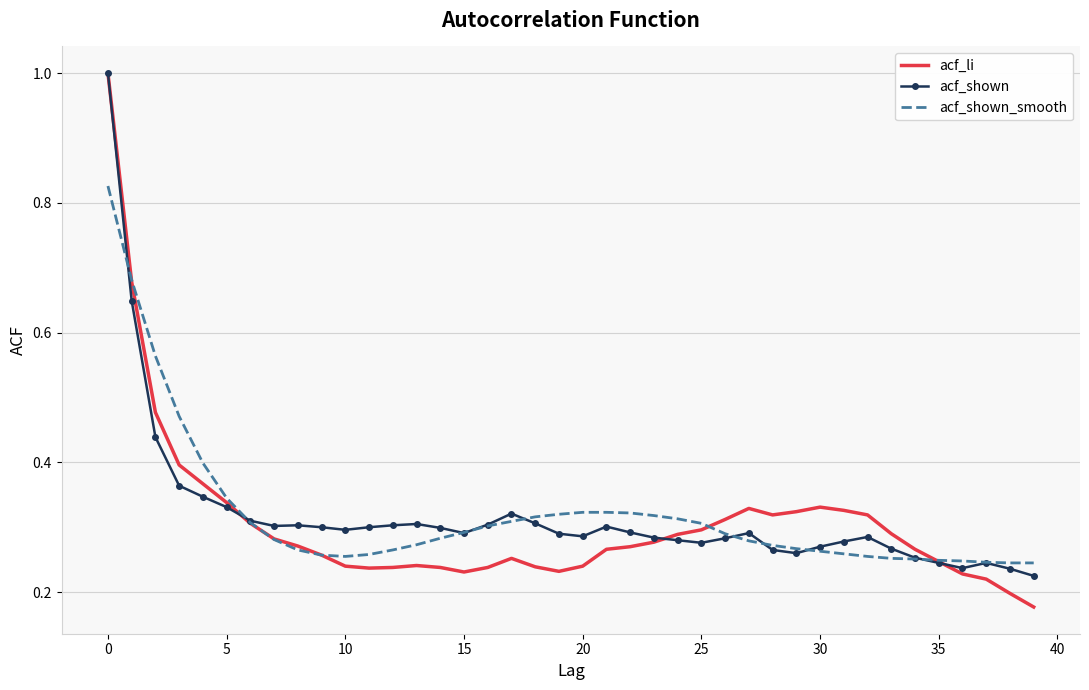

What is the maximum value for acf_shown?

1.0